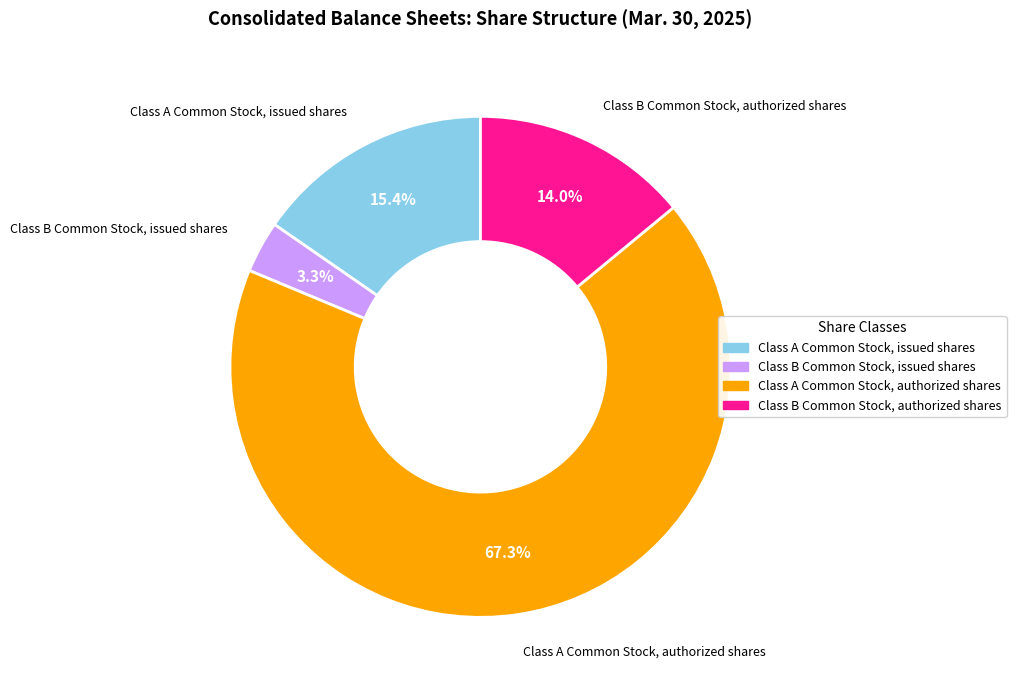

Approximately how many times larger is the value at Class A Common Stock, authorized shares compared to Class B Common Stock, authorized shares?

4.8